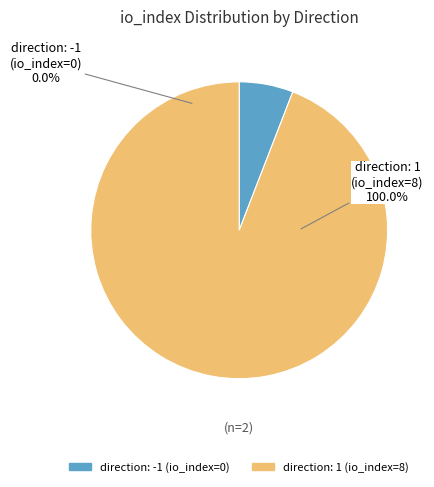

What is the smallest slice in the pie chart?

direction: -1 (io_index=0)